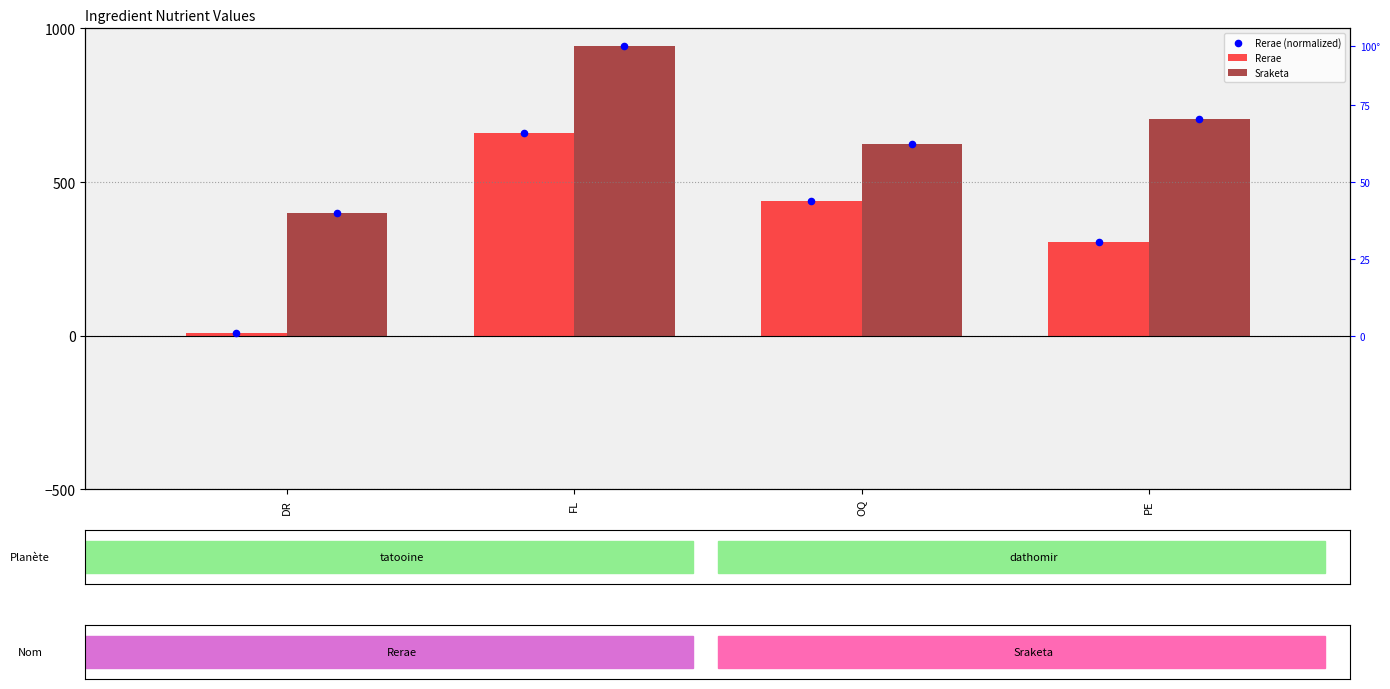

Which category has the highest value in the Rerae (normalized) series?

FL